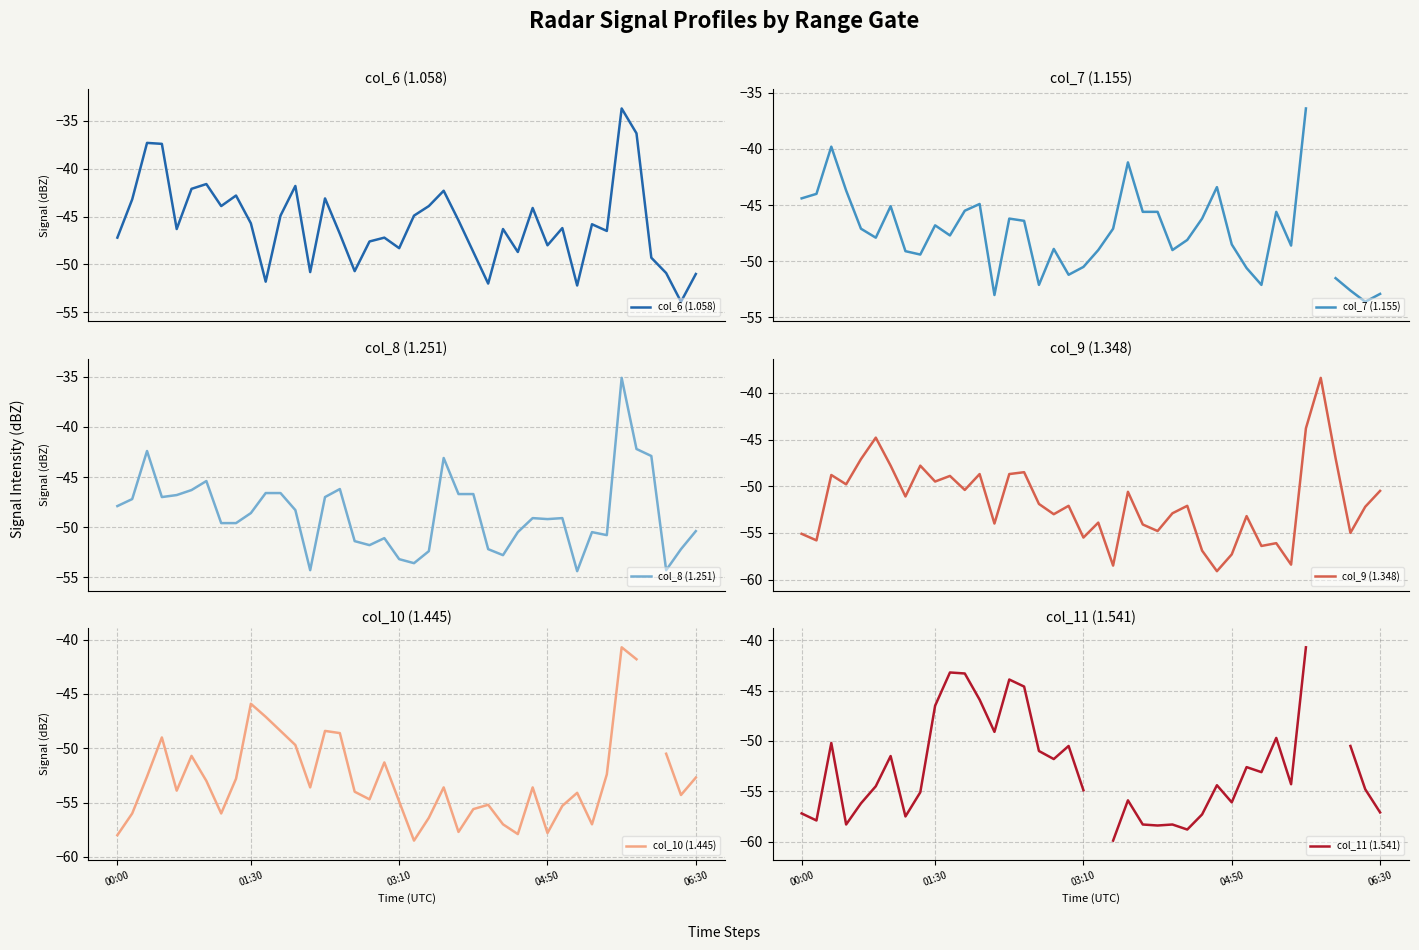

What is the minimum value for col_6 (1.058)?

-53.9